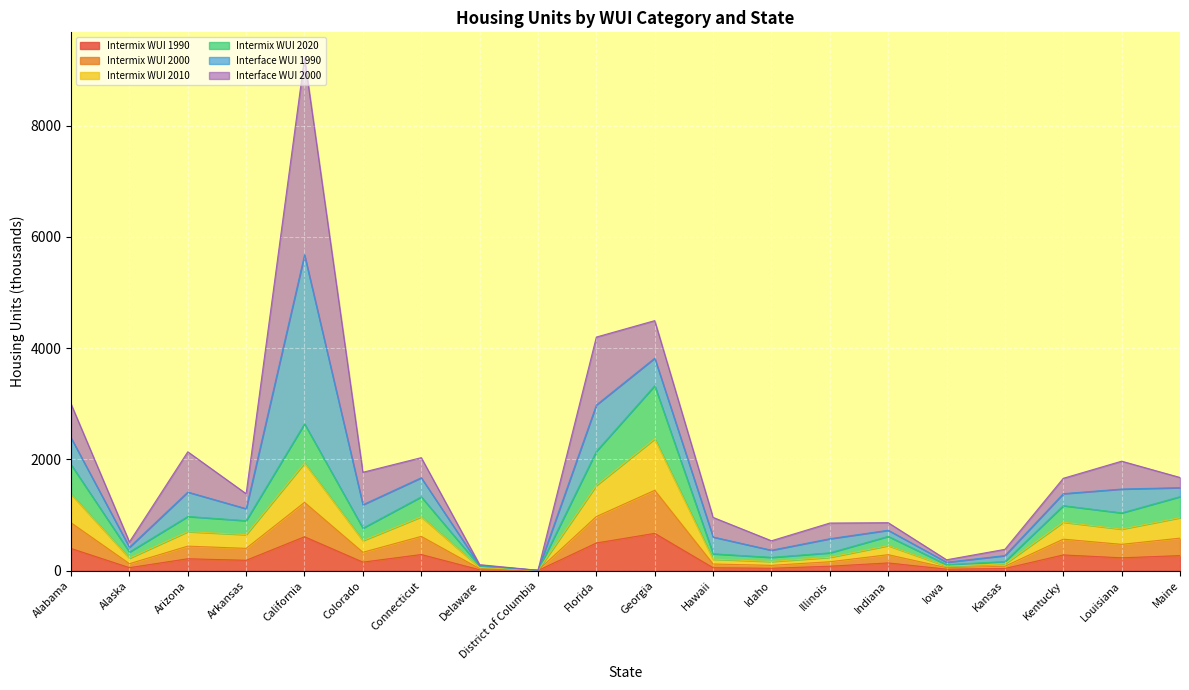

At which category is the sum across all series the highest?

California